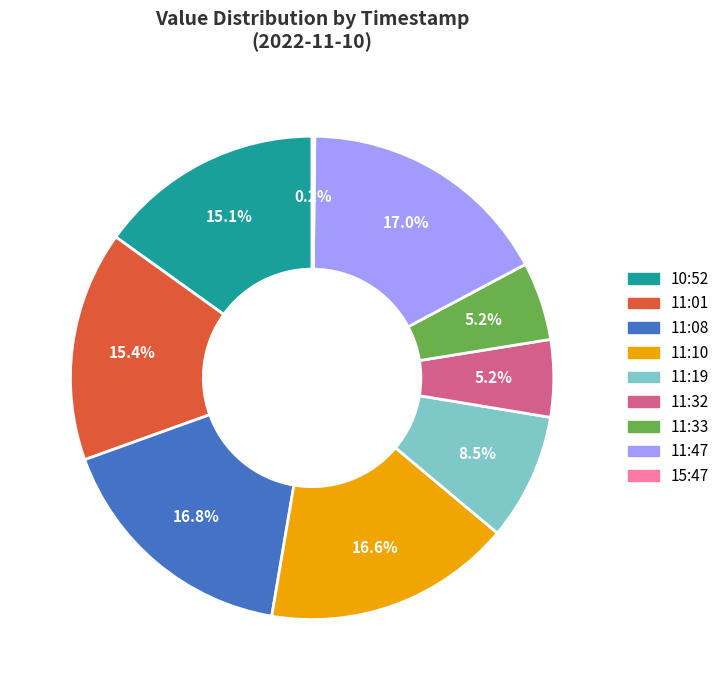

How much of the chart is everything except 11:47?

83.0%